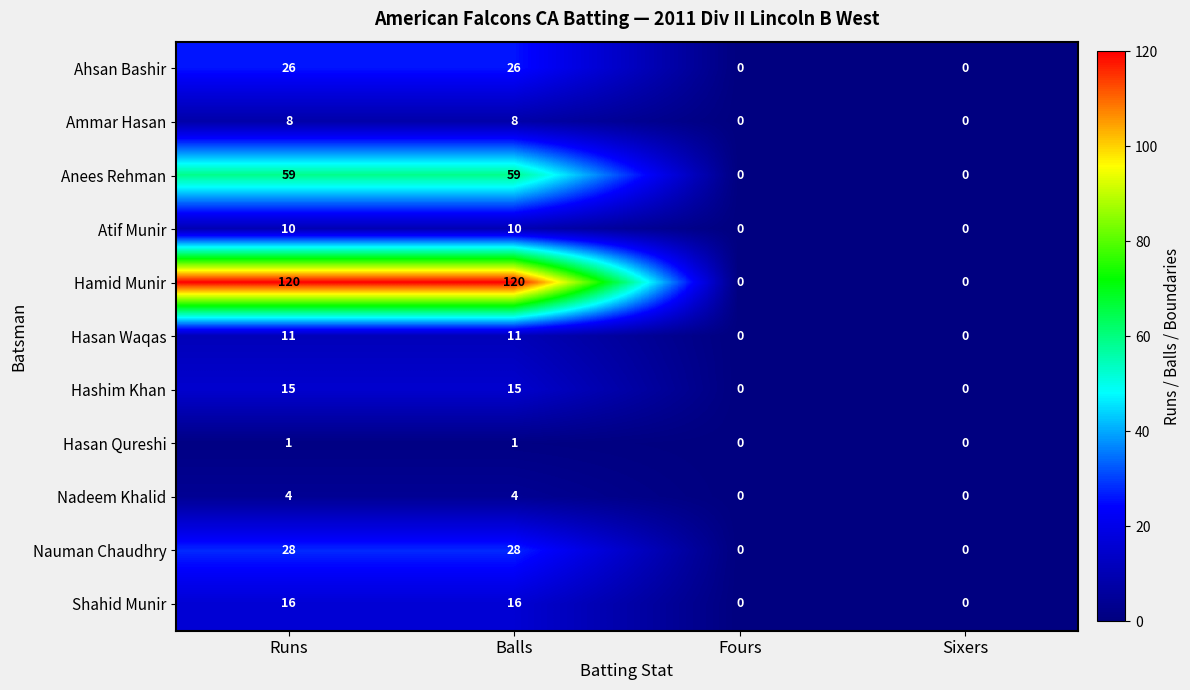

Rank the series by their maximum value, from highest to lowest.

Hamid Munir, Anees Rehman, Nauman Chaudhry, Ahsan Bashir, Shahid Munir, Hashim Khan, Hasan Waqas, Atif Munir, Ammar Hasan, Nadeem Khalid, Hasan Qureshi